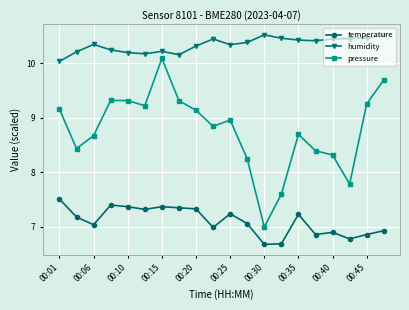

Which series has the largest range (max minus min)?

pressure